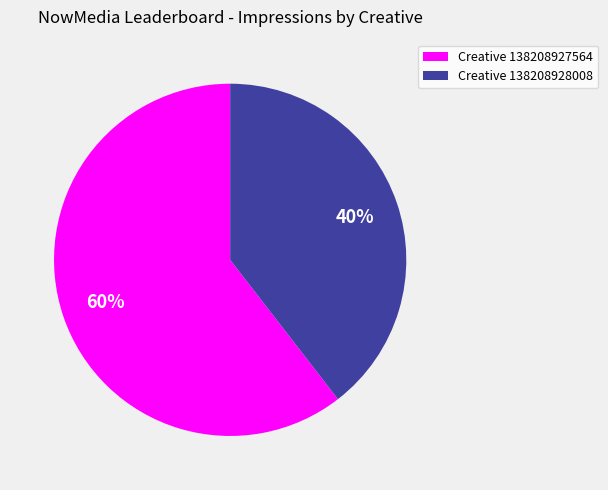

To the nearest percent, what is the average slice percentage?

50%